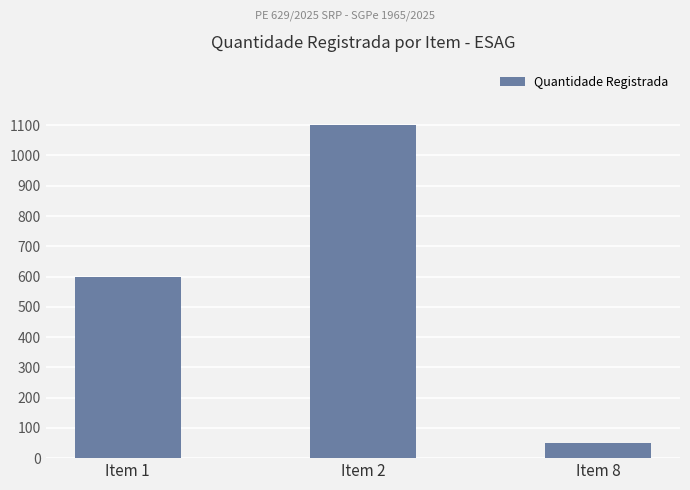

What is the value of the 3rd bar from the left?

50